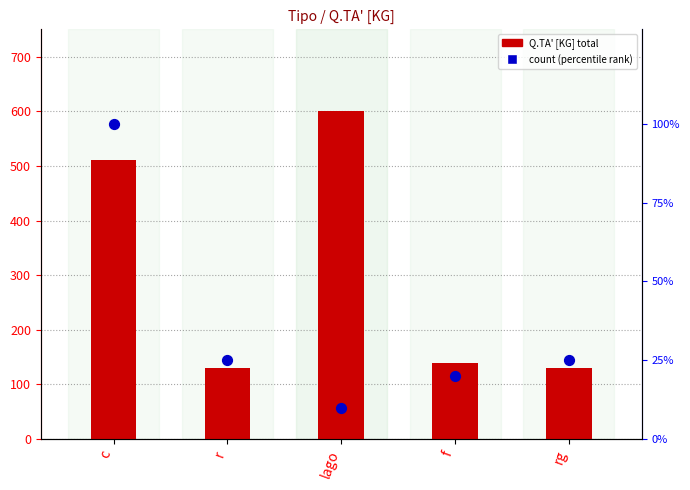

What is the total value across all series at r?

155